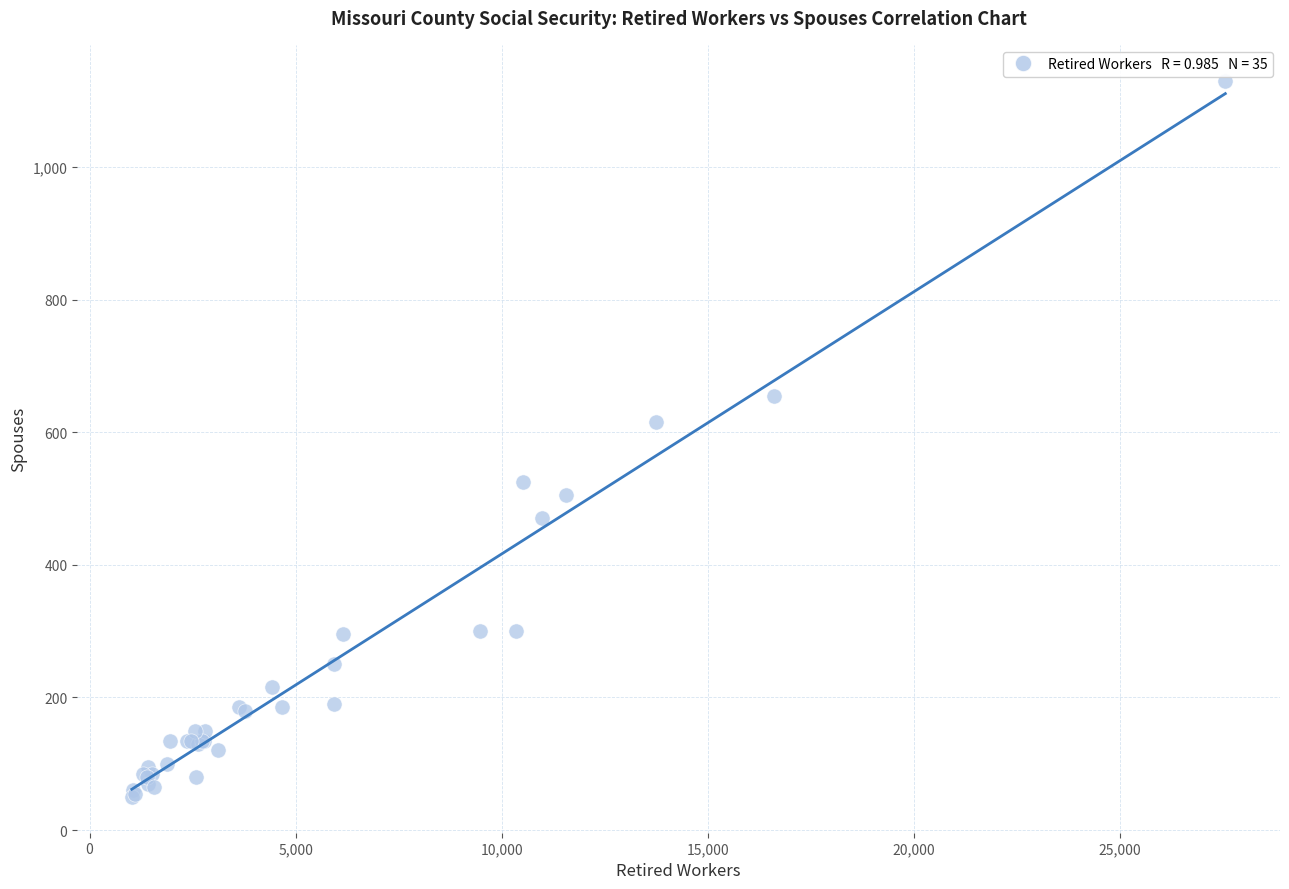

What Y value in the scatter plot is closest to 590?

615